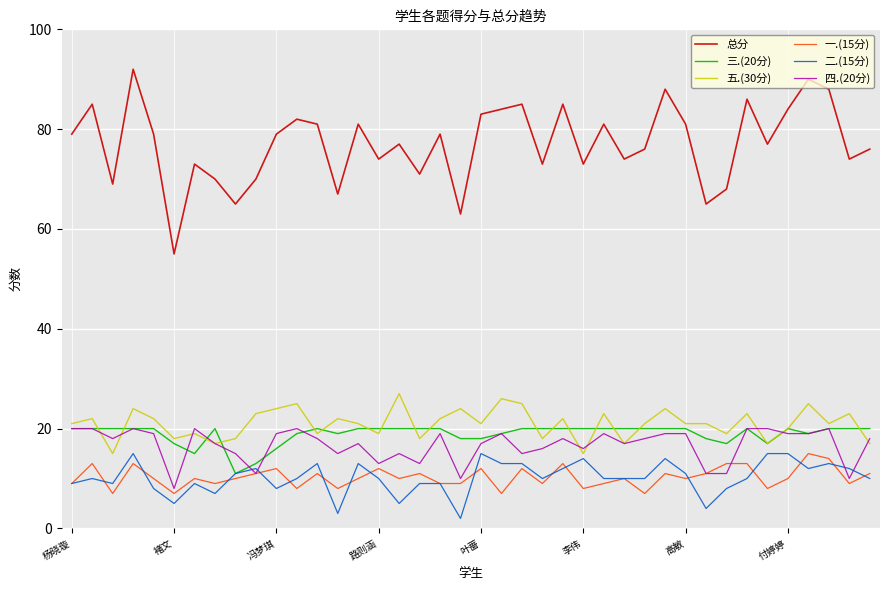

Which series has the largest total across all categories?

总分